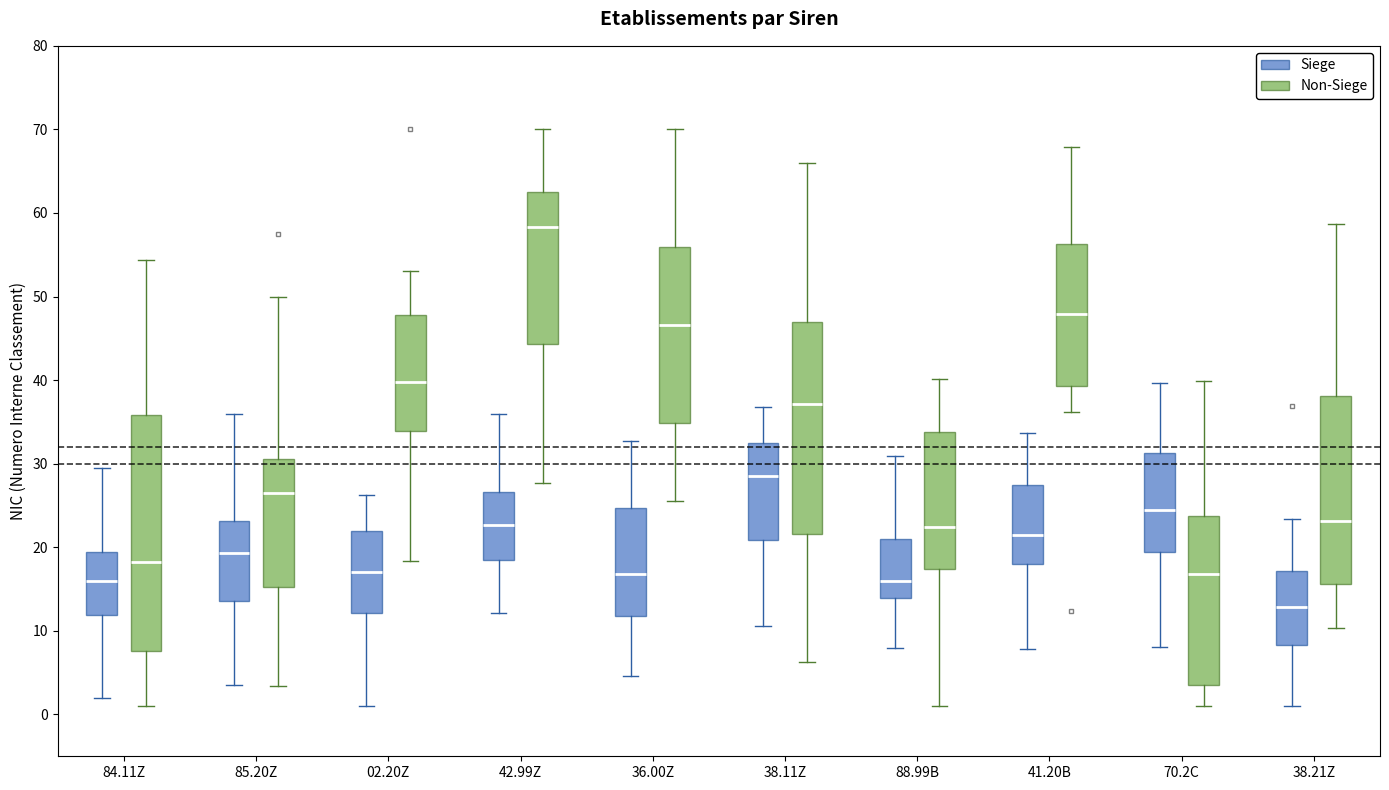

Reading left to right, read every box against the y-axis: the position of its median line, the range the box covers, and the ends of its whiskers. The values are not printed on the chart, so give them approximately, as read against the axis.

84.11Z (Siege): median 16, box 12 to 19, whiskers 2 to 30
84.11Z (Non-Siege): median 18, box 8 to 36, whiskers 1 to 54
85.20Z (Siege): median 19, box 14 to 23, whiskers 4 to 36
85.20Z (Non-Siege): median 26, box 15 to 31, whiskers 3 to 50
02.20Z (Siege): median 17, box 12 to 22, whiskers 1 to 26
02.20Z (Non-Siege): median 40, box 34 to 48, whiskers 18 to 53
42.99Z (Siege): median 23, box 19 to 27, whiskers 12 to 36
42.99Z (Non-Siege): median 58, box 44 to 63, whiskers 28 to 70
36.00Z (Siege): median 17, box 12 to 25, whiskers 5 to 33
36.00Z (Non-Siege): median 47, box 35 to 56, whiskers 26 to 70
38.11Z (Siege): median 29, box 21 to 32, whiskers 11 to 37
38.11Z (Non-Siege): median 37, box 22 to 47, whiskers 6 to 66
88.99B (Siege): median 16, box 14 to 21, whiskers 8 to 31
88.99B (Non-Siege): median 22, box 17 to 34, whiskers 1 to 40
41.20B (Siege): median 21, box 18 to 27, whiskers 8 to 34
41.20B (Non-Siege): median 48, box 39 to 56, whiskers 36 to 68
70.2C (Siege): median 25, box 19 to 31, whiskers 8 to 40
70.2C (Non-Siege): median 17, box 4 to 24, whiskers 1 to 40
38.21Z (Siege): median 13, box 8 to 17, whiskers 1 to 23
38.21Z (Non-Siege): median 23, box 16 to 38, whiskers 10 to 59